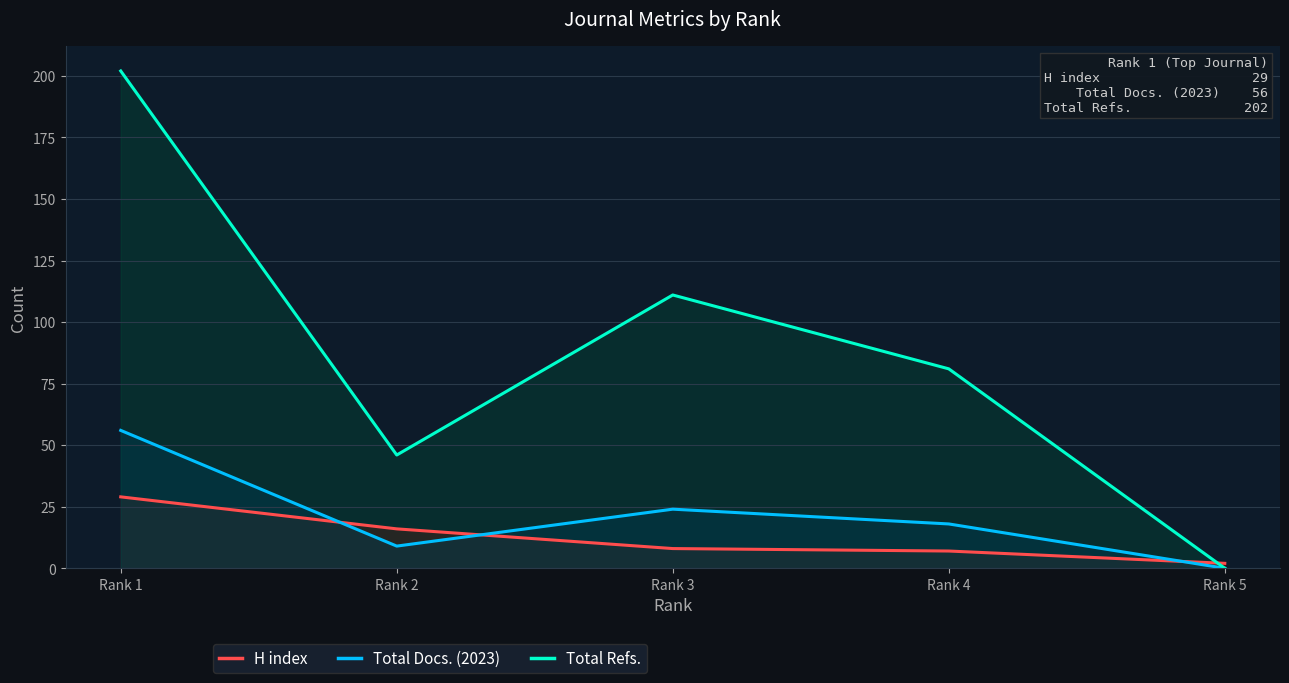

At which category does Total Refs. reach its first local peak?

Rank 3